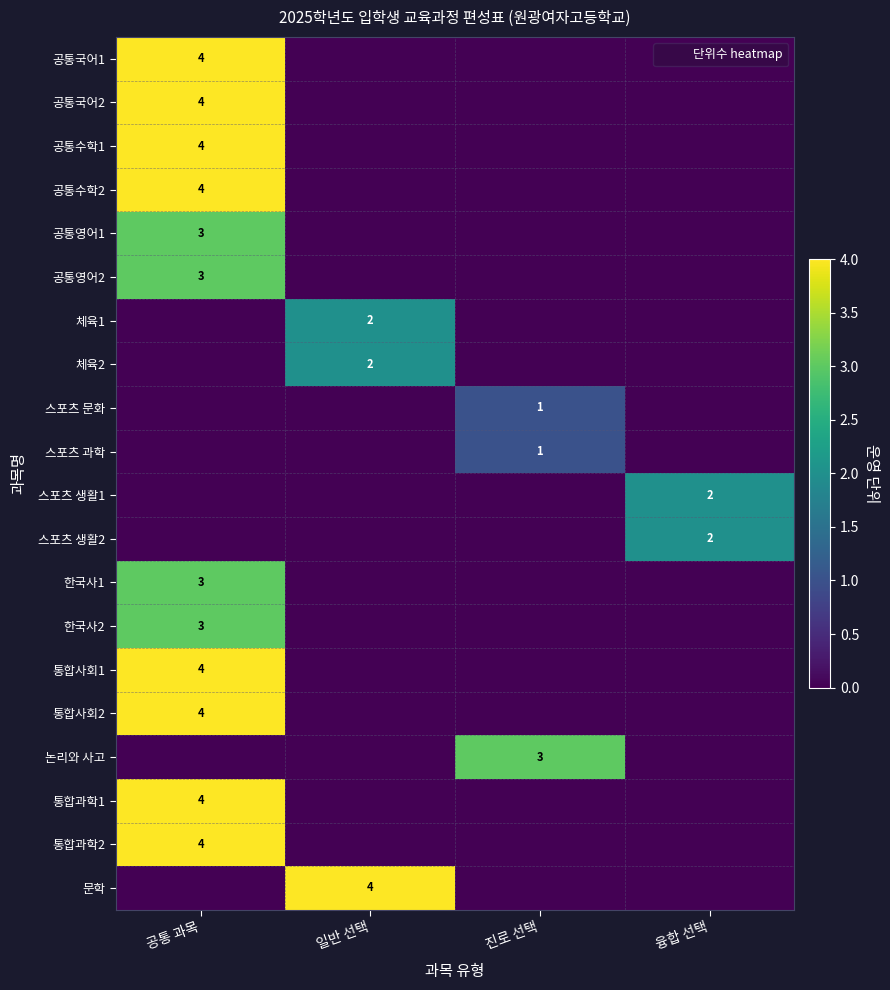

Is it true that 한국사1 equals 1 at 진로 선택?

False